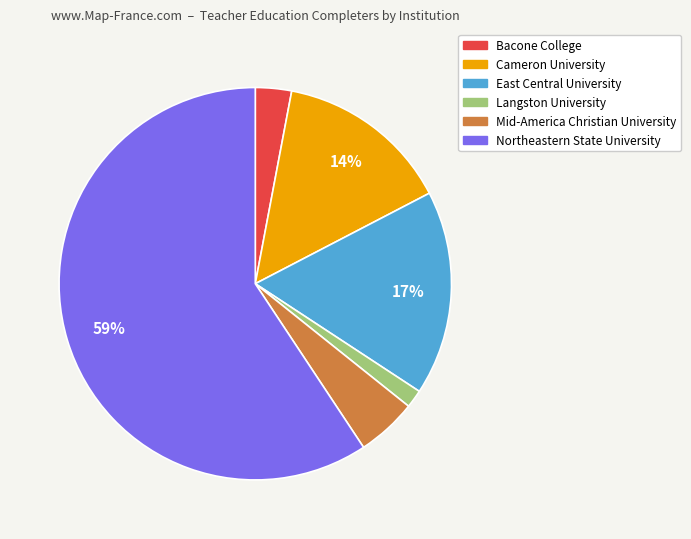

Is the sum of Northeastern State University and Mid-America Christian University greater than half?

Yes